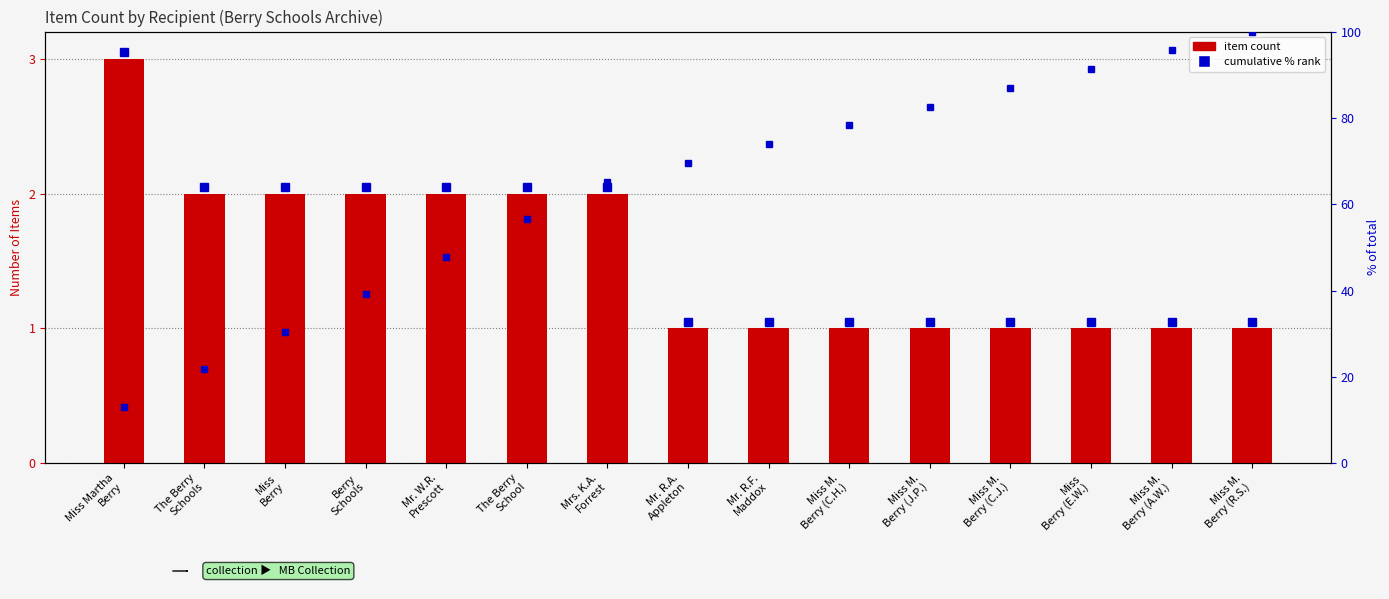

Is the value of cumulative % at Miss M.
Berry (C.J.) greater than the value of count at The Berry
School?

Yes